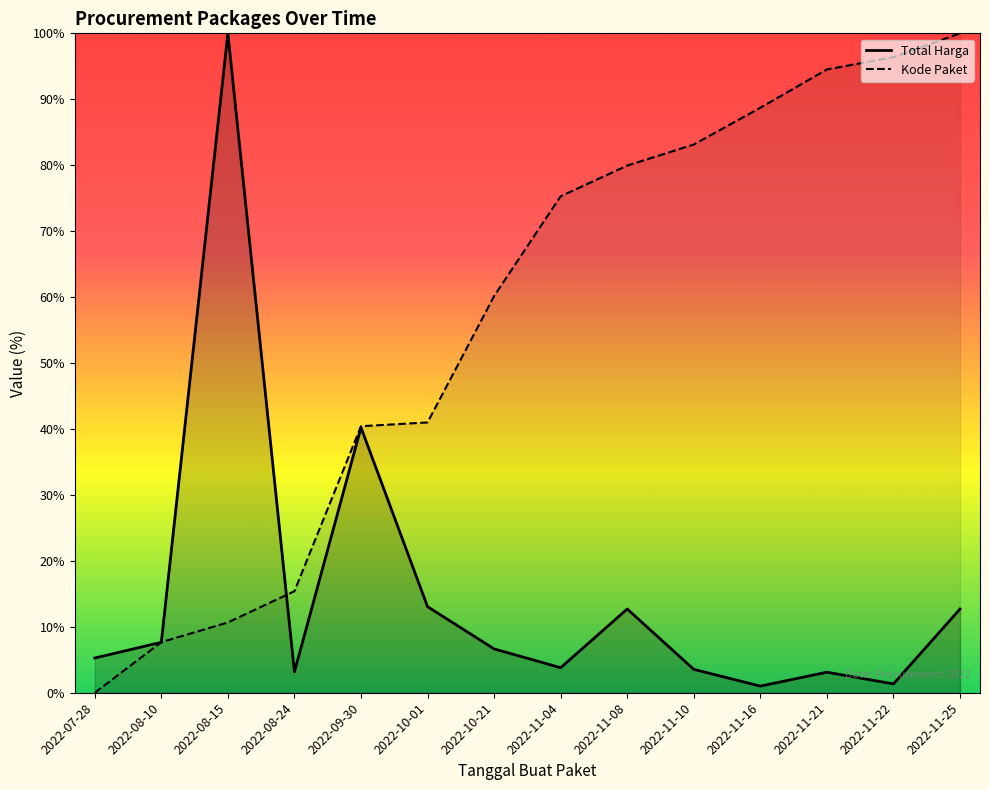

List the labels in order of Kode Paket value, largest first.

2022-11-25, 2022-11-22, 2022-11-21, 2022-11-16, 2022-11-10, 2022-11-08, 2022-11-04, 2022-10-21, 2022-10-01, 2022-09-30, 2022-08-24, 2022-08-15, 2022-08-10, 2022-07-28